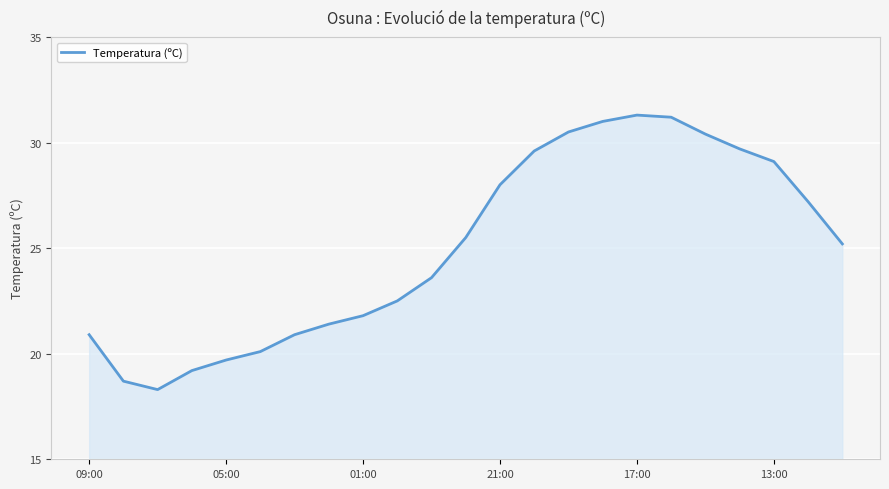

What is the greatest value displayed?

31.3